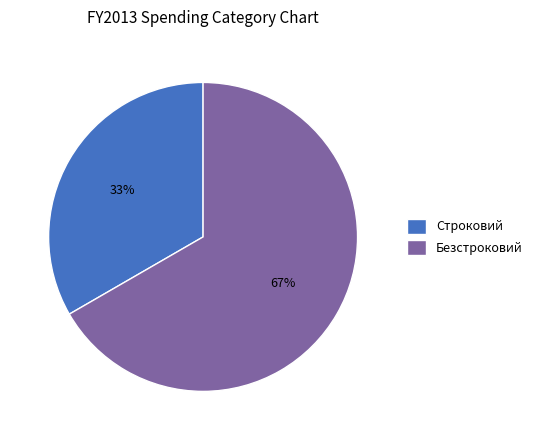

To the nearest percent, what is the combined percentage of Безстроковий and Строковий?

100%